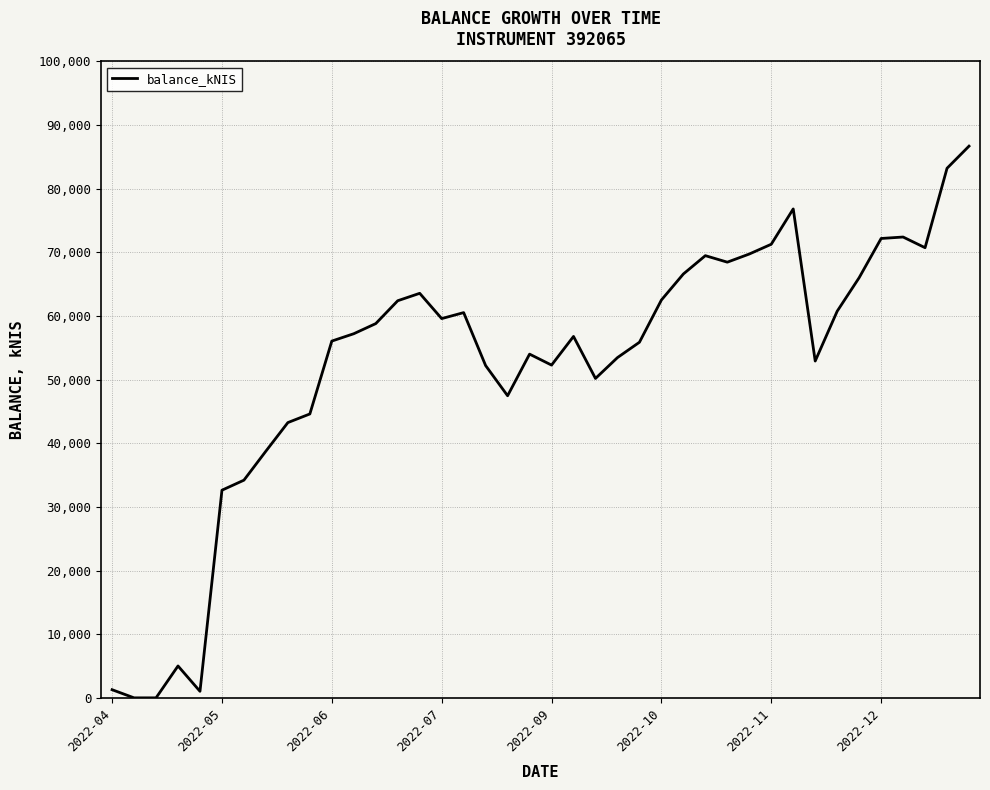

What is the difference between the maximum and minimum values?

86694.8